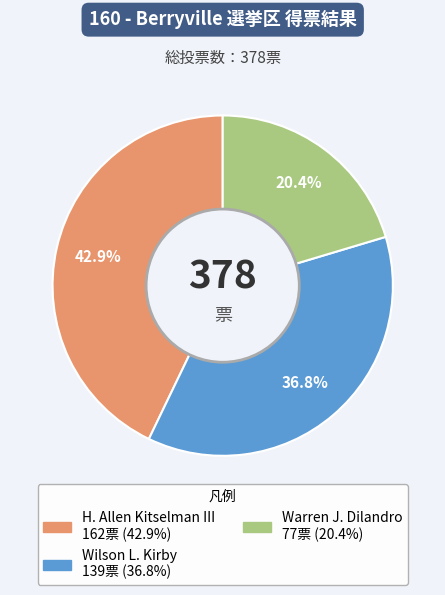

Is there any slice that represents more than half of the pie?

No